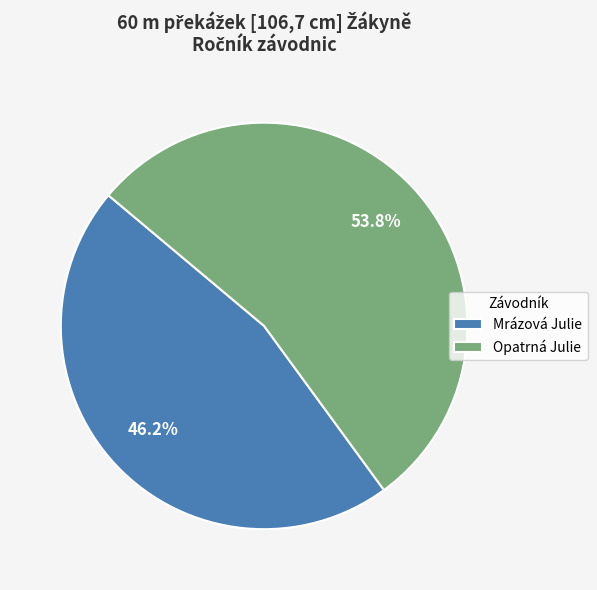

Approximately how many times larger is the value at Mrázová Julie compared to Opatrná Julie?

0.9